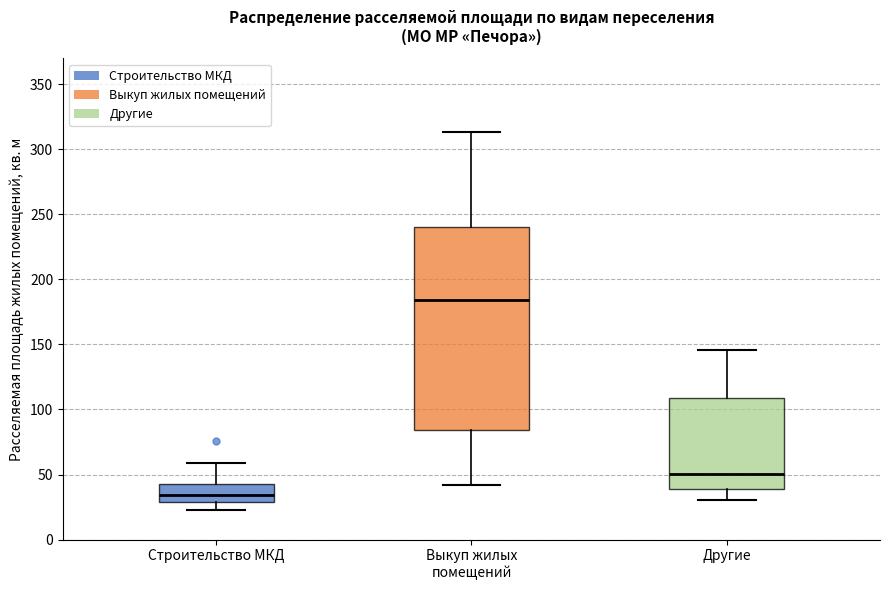

Comparing the boxes themselves (not the whiskers), which one is the tallest?

Выкуп жилых помещений